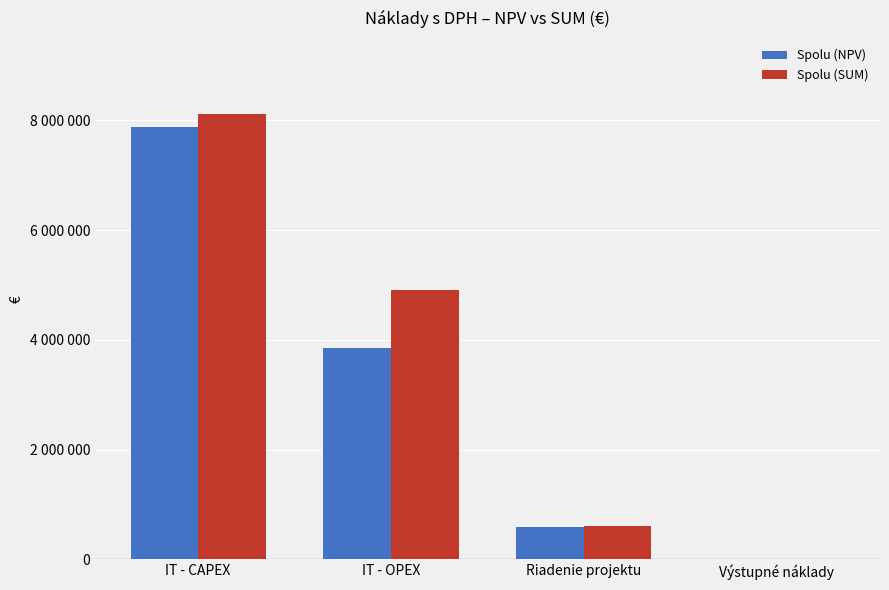

What are all the series names shown in the legend?

Spolu (NPV), Spolu (SUM)